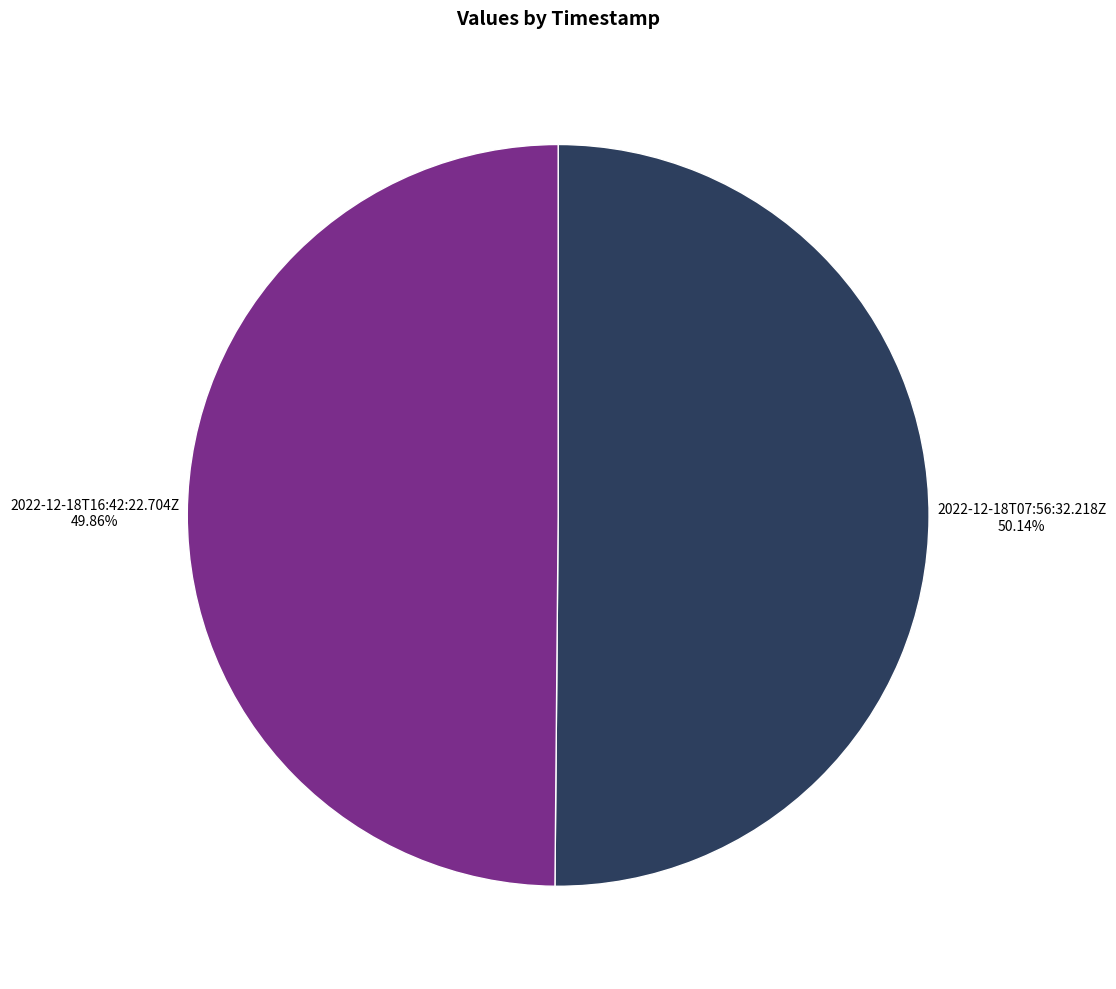

Is there any slice that represents more than half of the pie?

Yes